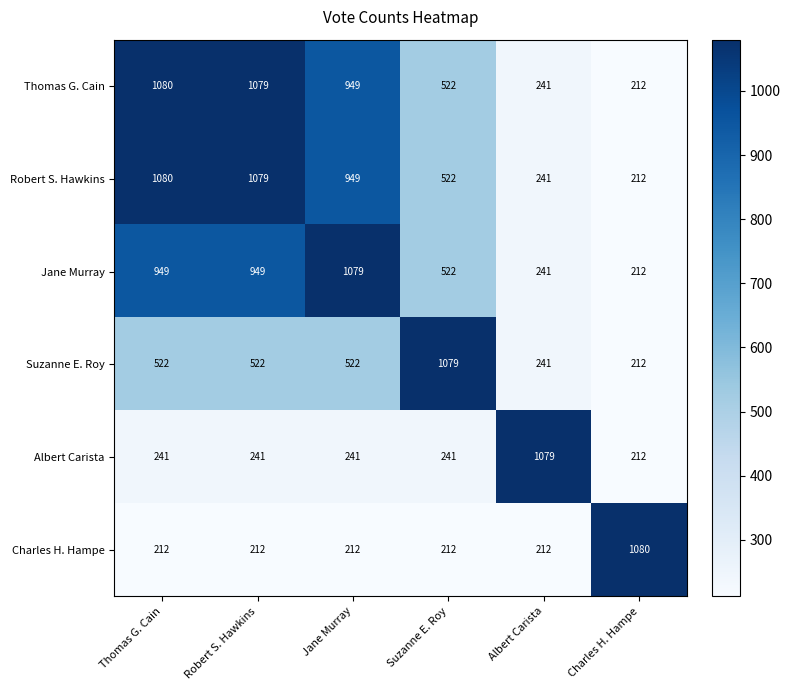

List the labels in order of Thomas G. Cain value, smallest first.

Charles H. Hampe, Albert Carista, Suzanne E. Roy, Jane Murray, Robert S. Hawkins, Thomas G. Cain